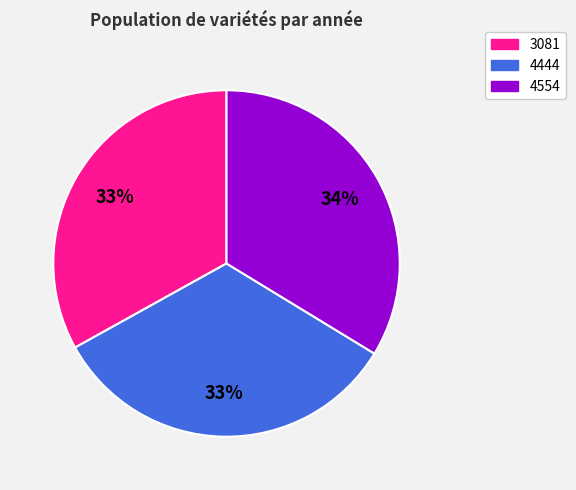

Approximately how many times larger is the value at 3081 compared to 4554?

1.0